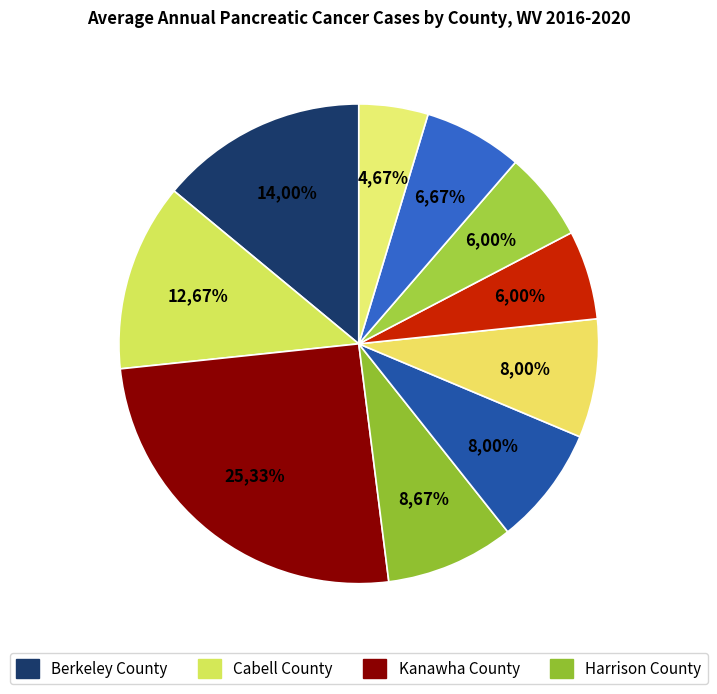

Between Harrison County and Kanawha County, which is larger?

Kanawha County